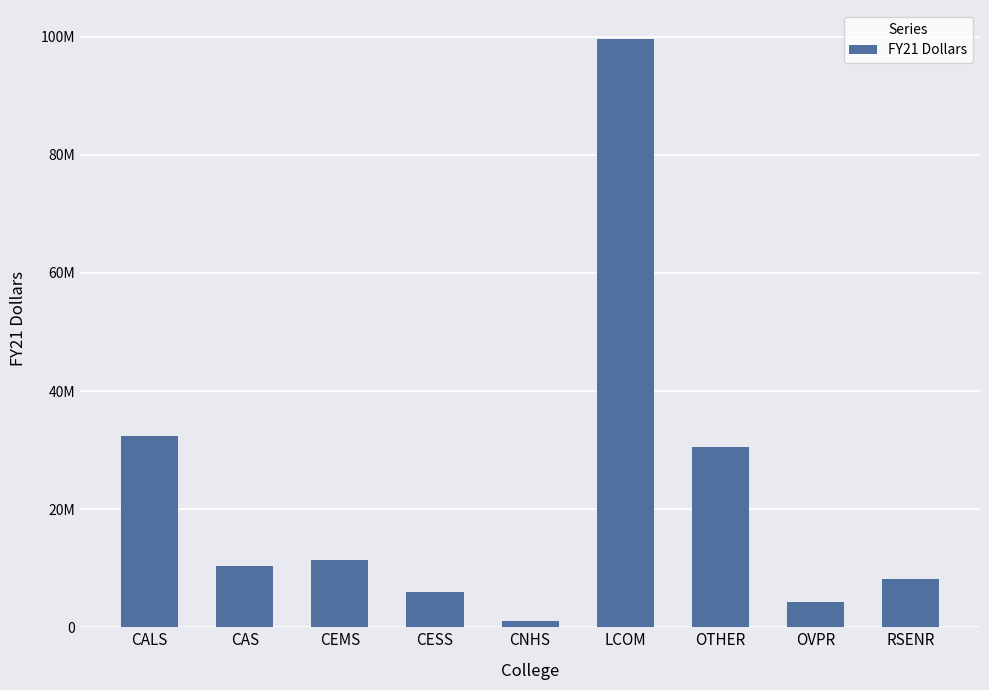

Which has a higher value, OTHER or RSENR?

OTHER